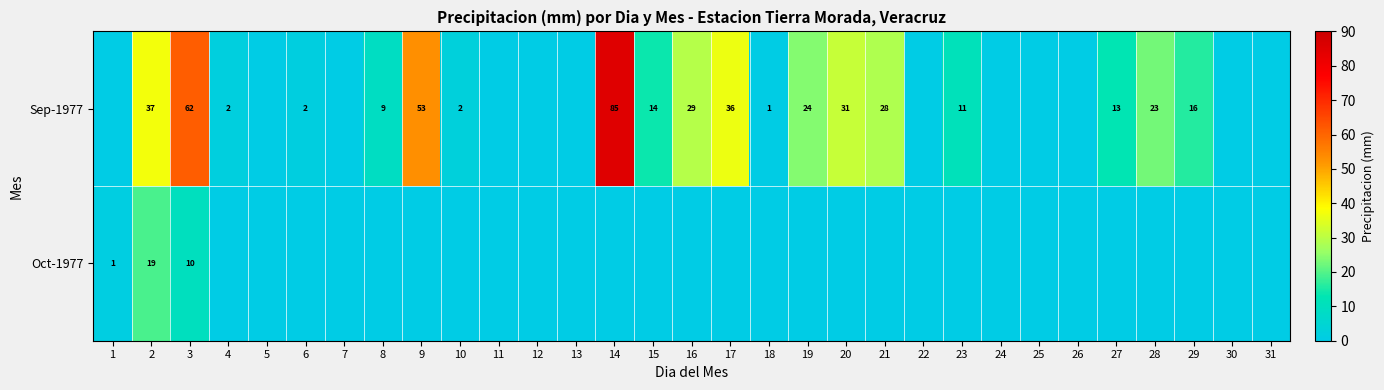

Count the number of data series in this chart.

2